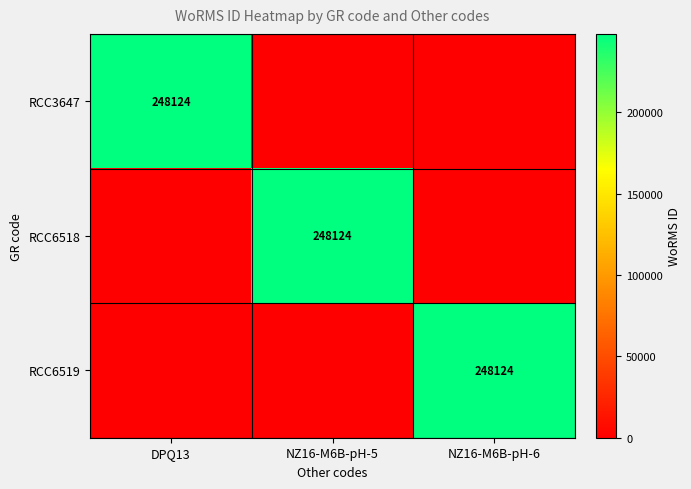

Is it true that RCC6519 equals 438667 at NZ16-M6B-pH-6?

False